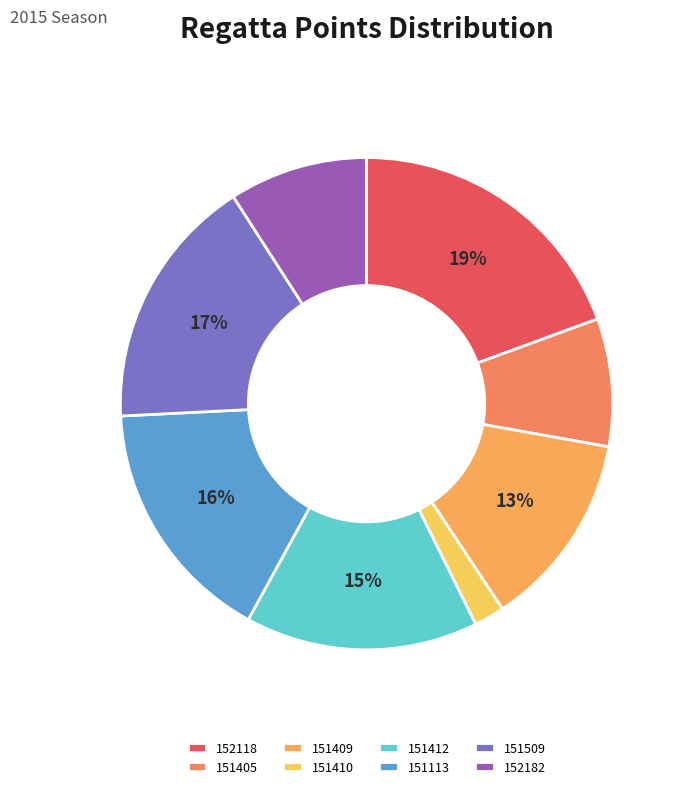

Does 152182 account for over 50% of the chart?

No